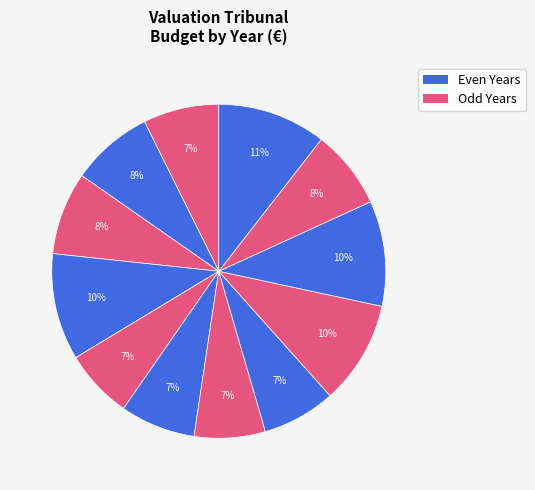

How many slices are in this pie chart?

12